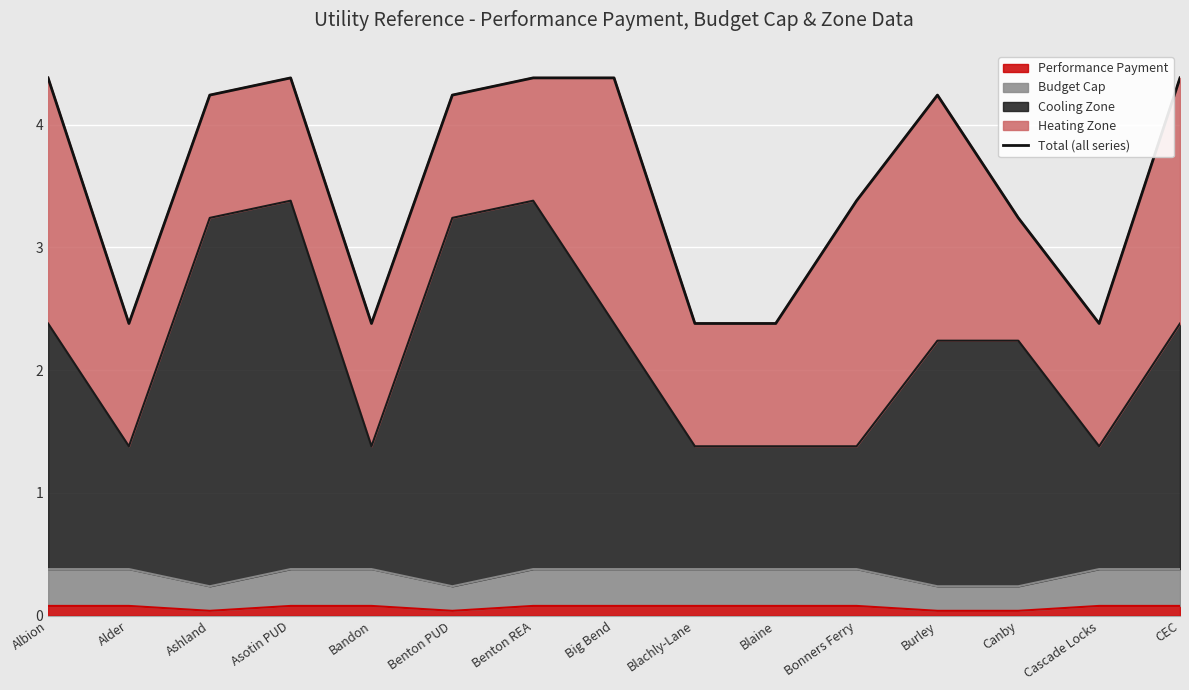

True or false: the data shows 3.5 at Blaine.

False